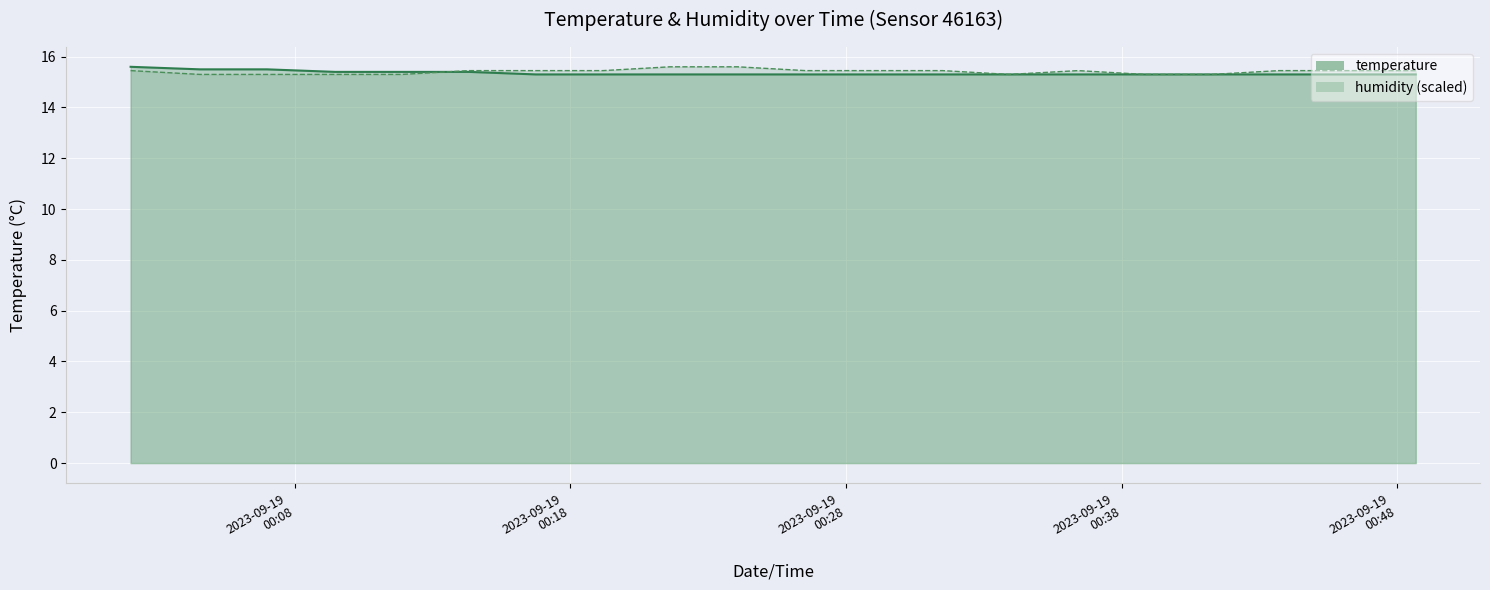

What is the difference between the maximum and minimum values in the humidity series?

0.3